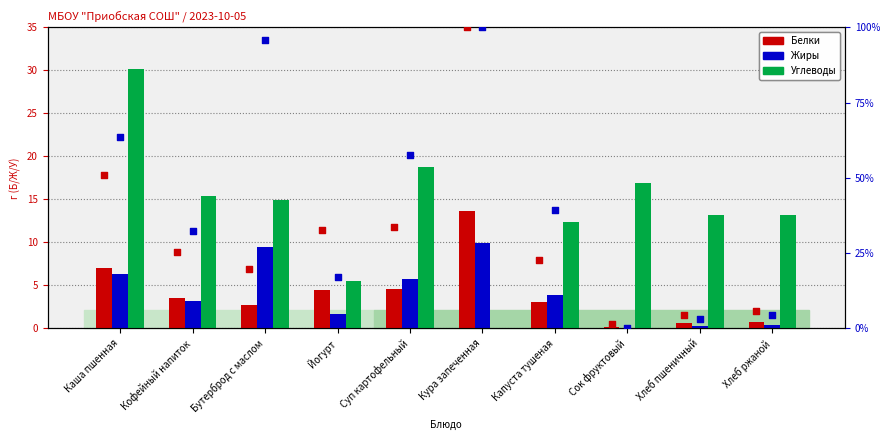

Is the value of Белки % rank at Кофейный напиток greater than the value of Углеводы at Хлеб ржаной?

Yes